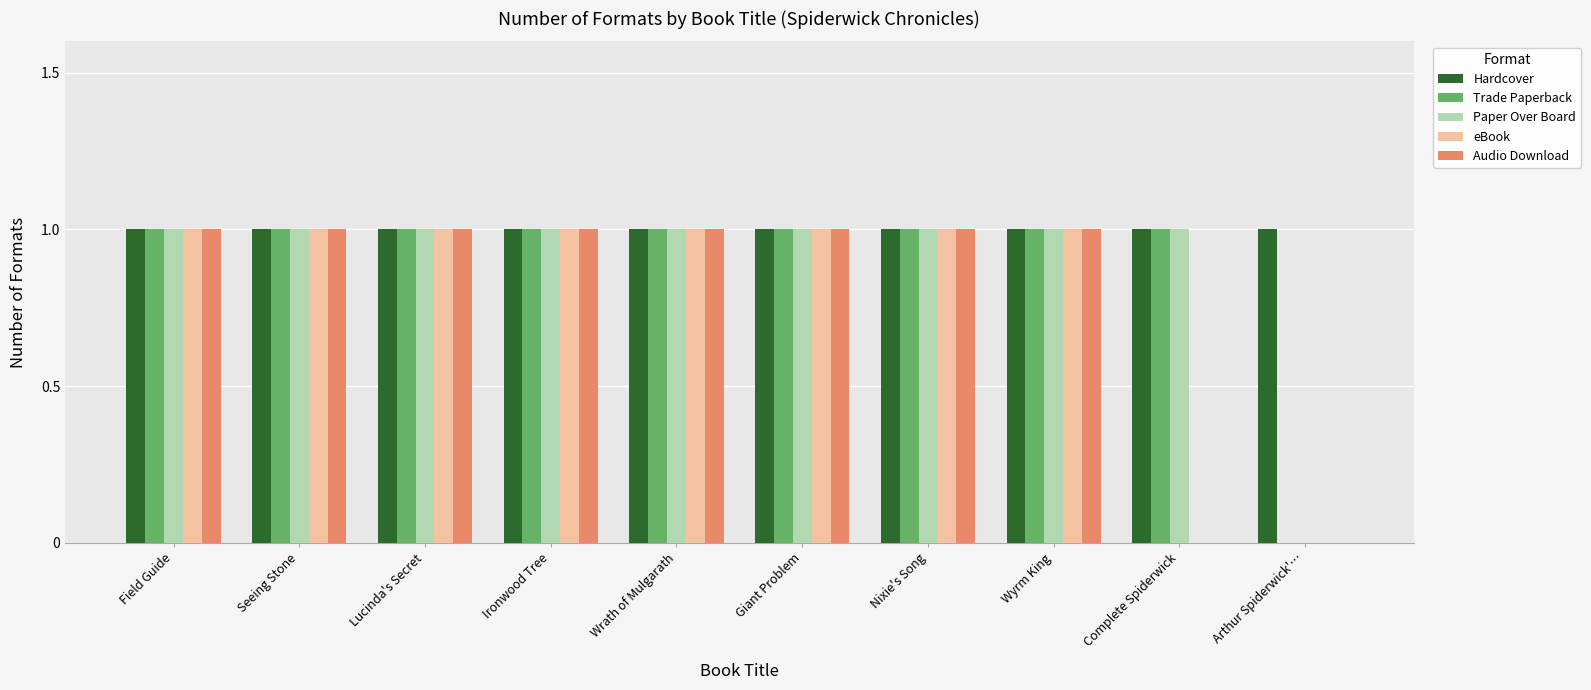

How many positive values does the Trade Paperback series have?

9